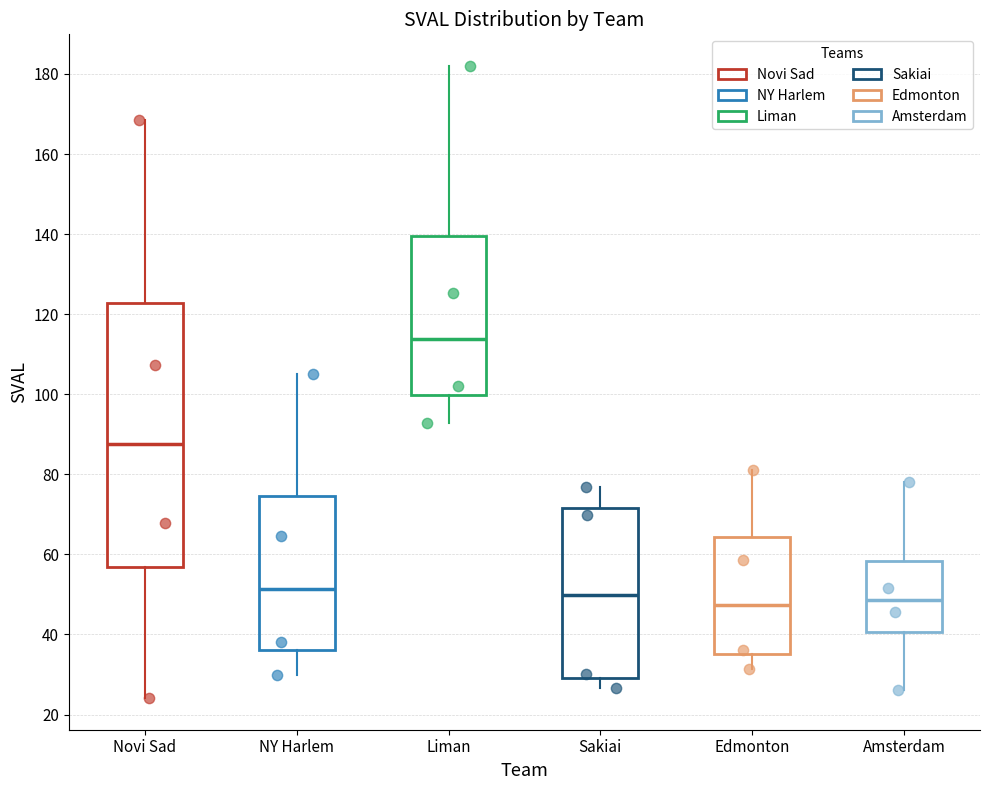

Comparing the boxes themselves (not the whiskers), which one is the tallest?

Novi Sad